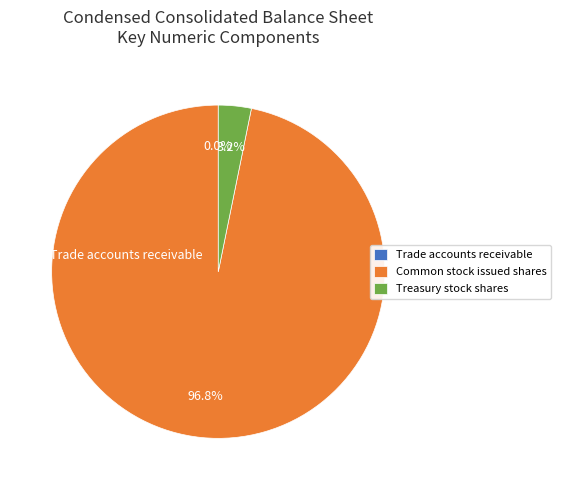

What portion of the pie excludes Common stock issued shares?

3.2%